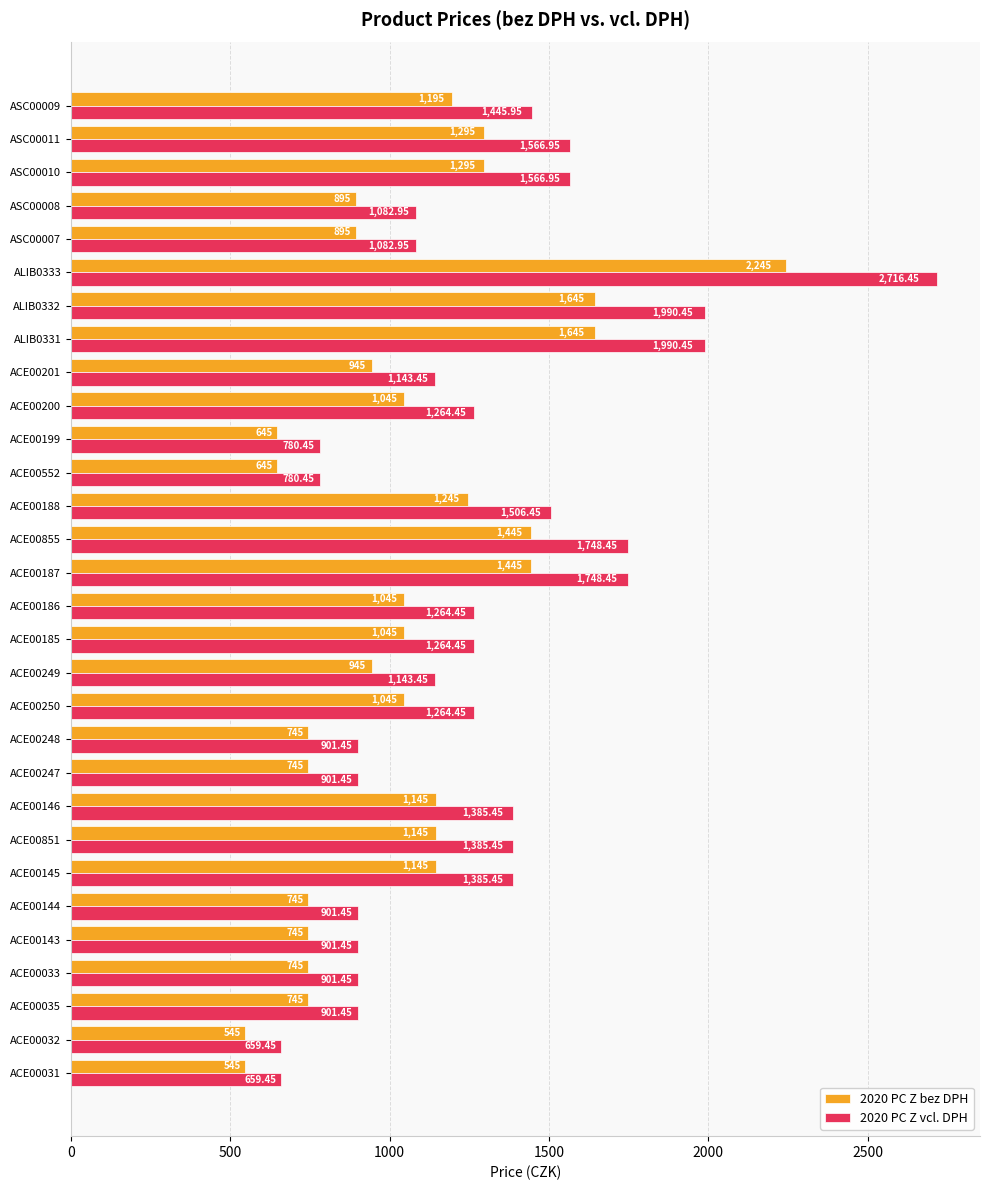

Is the value of 2020 PC Z vcl. DPH at ASC00007 greater than the value of 2020 PC Z bez DPH at ACE00552?

Yes